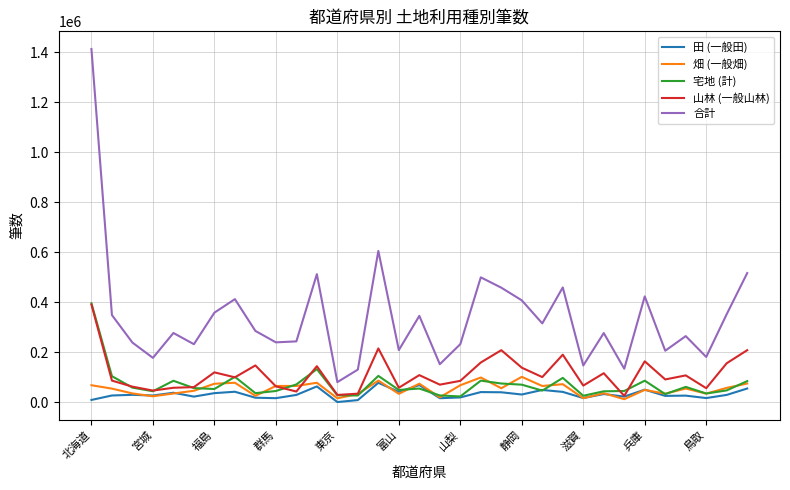

In 合計, how many points are lower than both neighbors (excluding endpoints)?

11